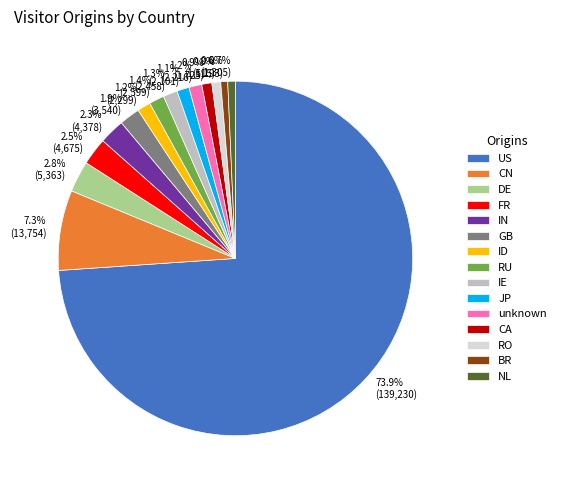

Is there a majority slice in this chart?

Yes